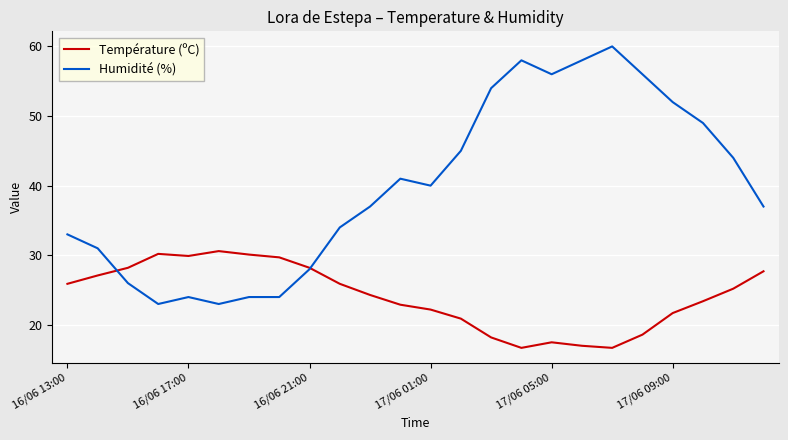

Which series has the largest range (max minus min)?

Humidité (%)